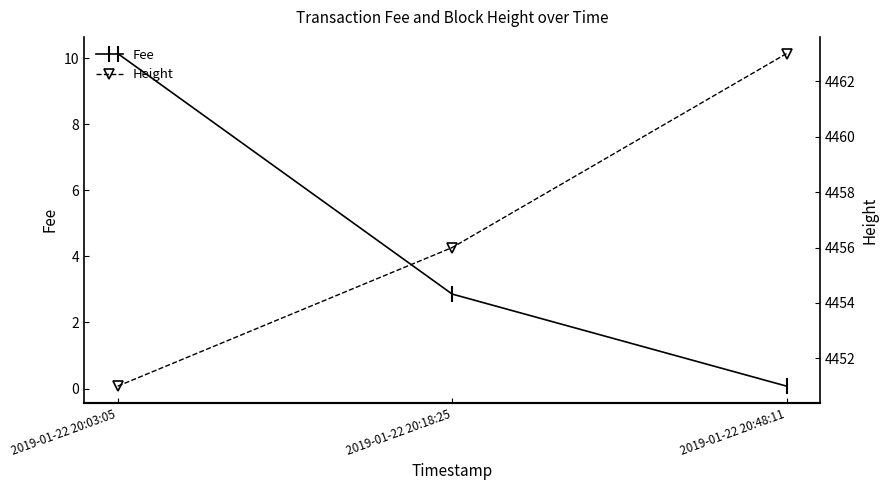

At which category is the sum across all series the highest?

2019-01-22 20:48:11